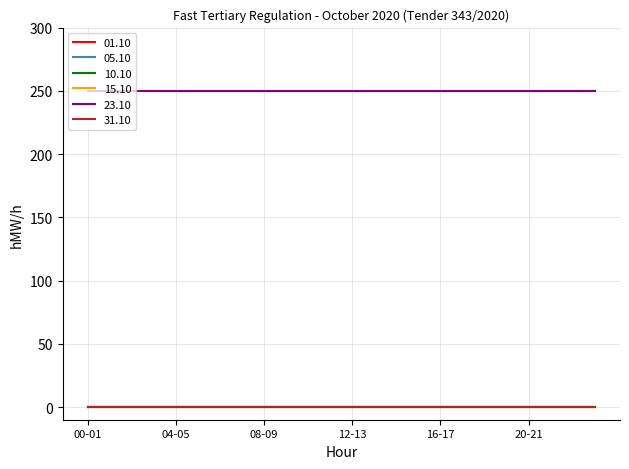

Is this an area chart (filled region under the line)?

No